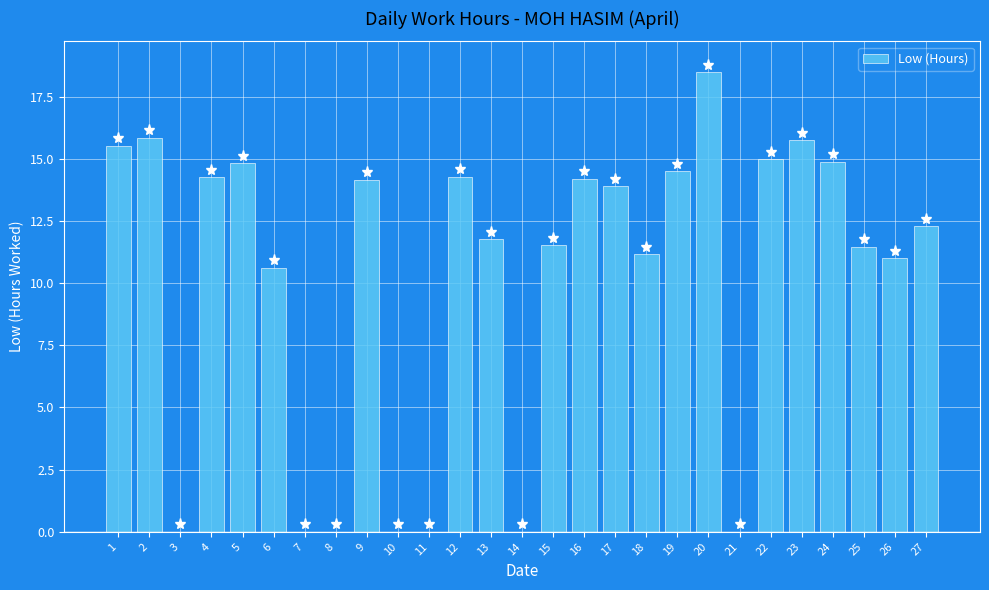

What is the maximum value shown in the chart?

18.5